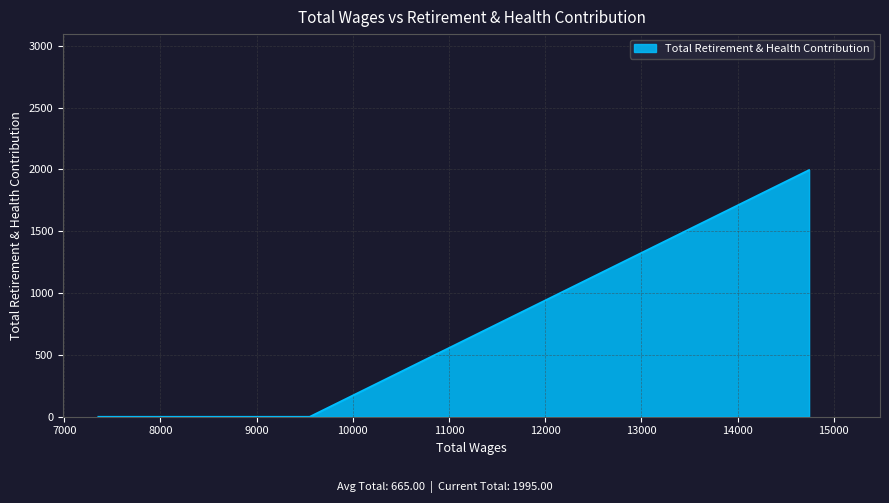

What is the average value?

665